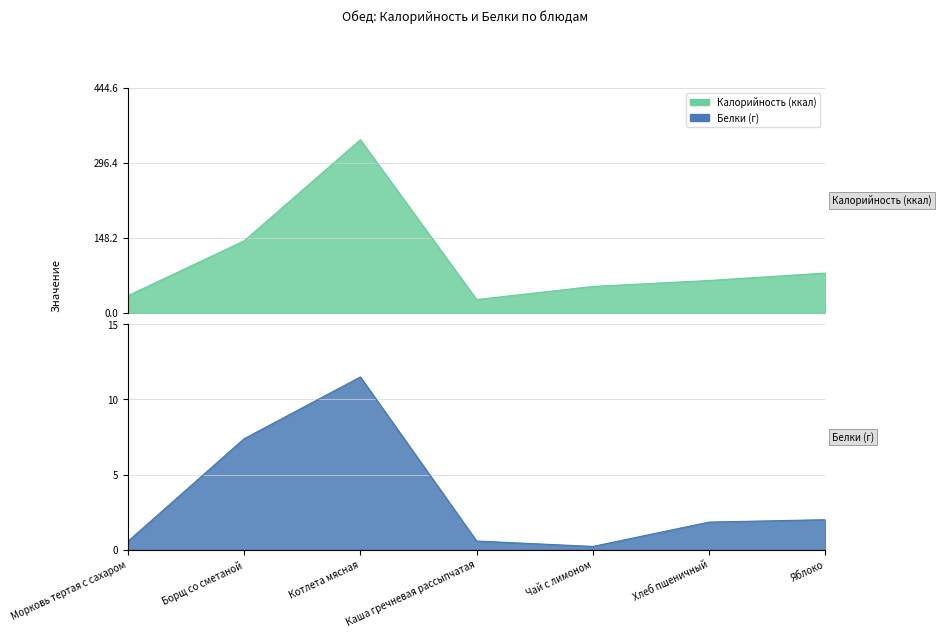

Between Котлета мясная and Яблоко, which series saw the biggest shift?

Калорийность (ккал)